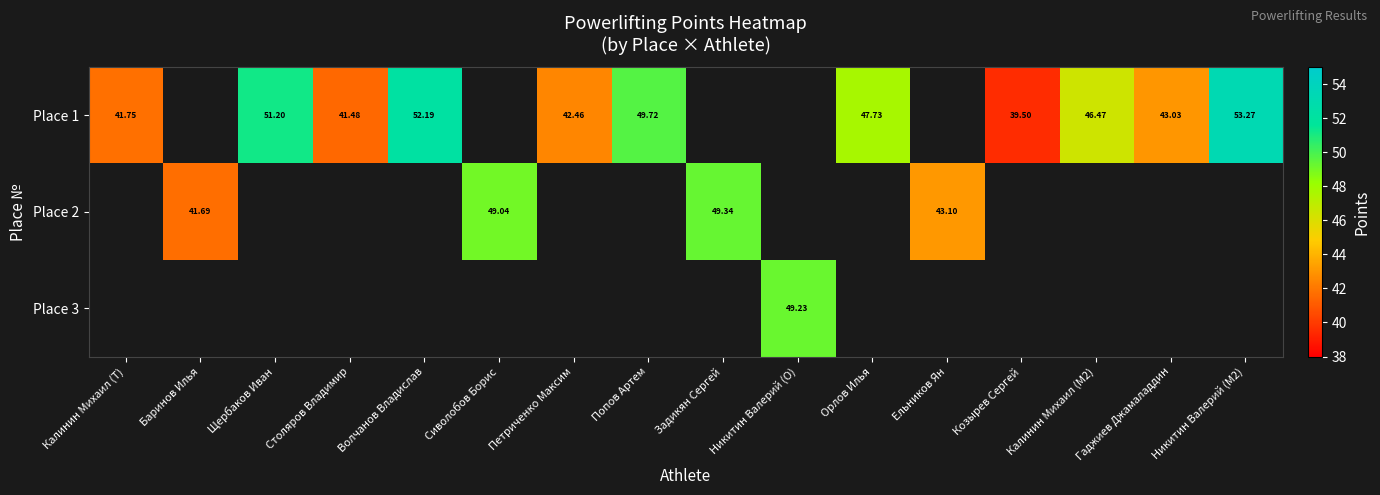

How many data points in Place 2 are above 49?

2